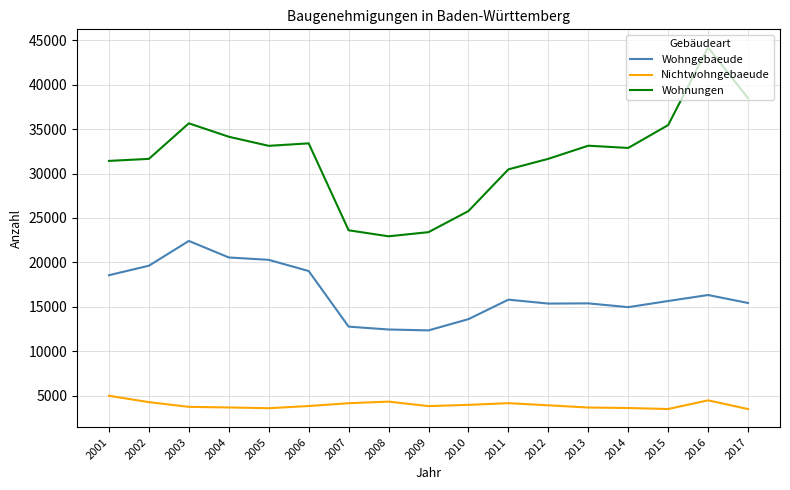

What is the greatest value displayed?

44204